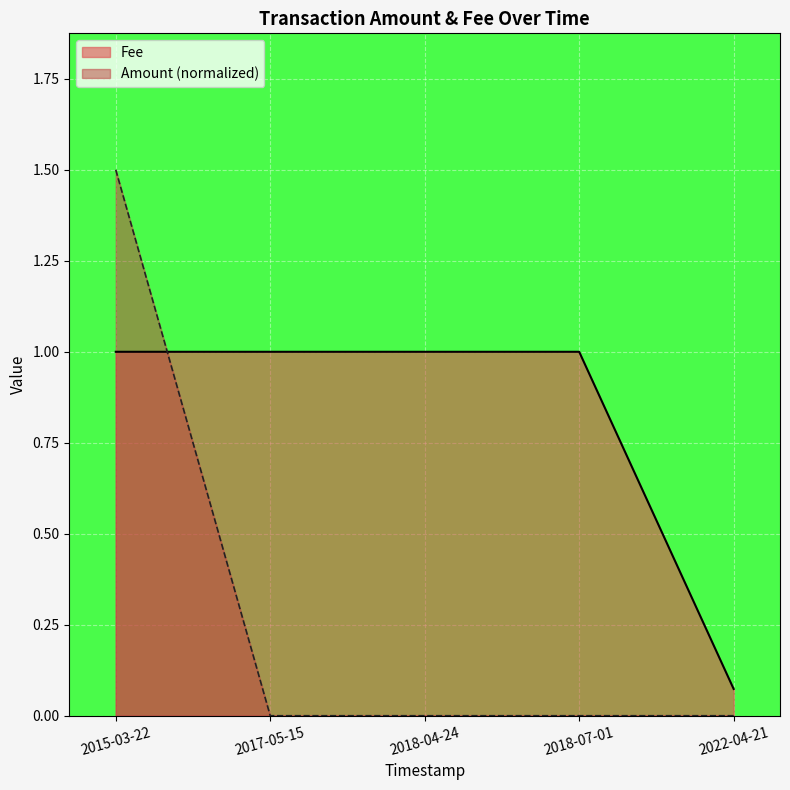

True or false: Fee has more than 0 interior local peaks.

False